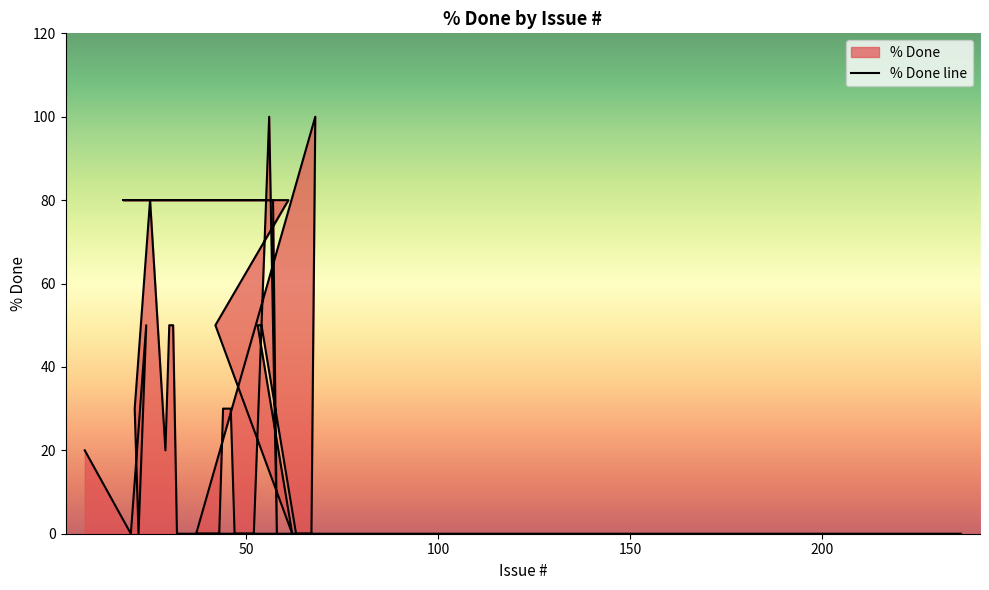

Count the number of categories in the chart.

37